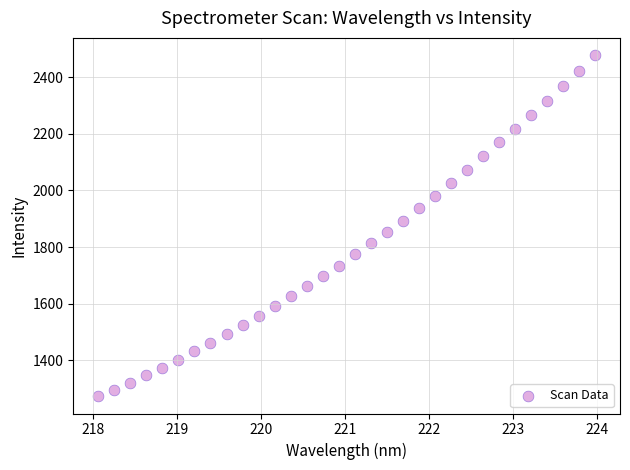

What is the range of X values (max minus min)?

5.9